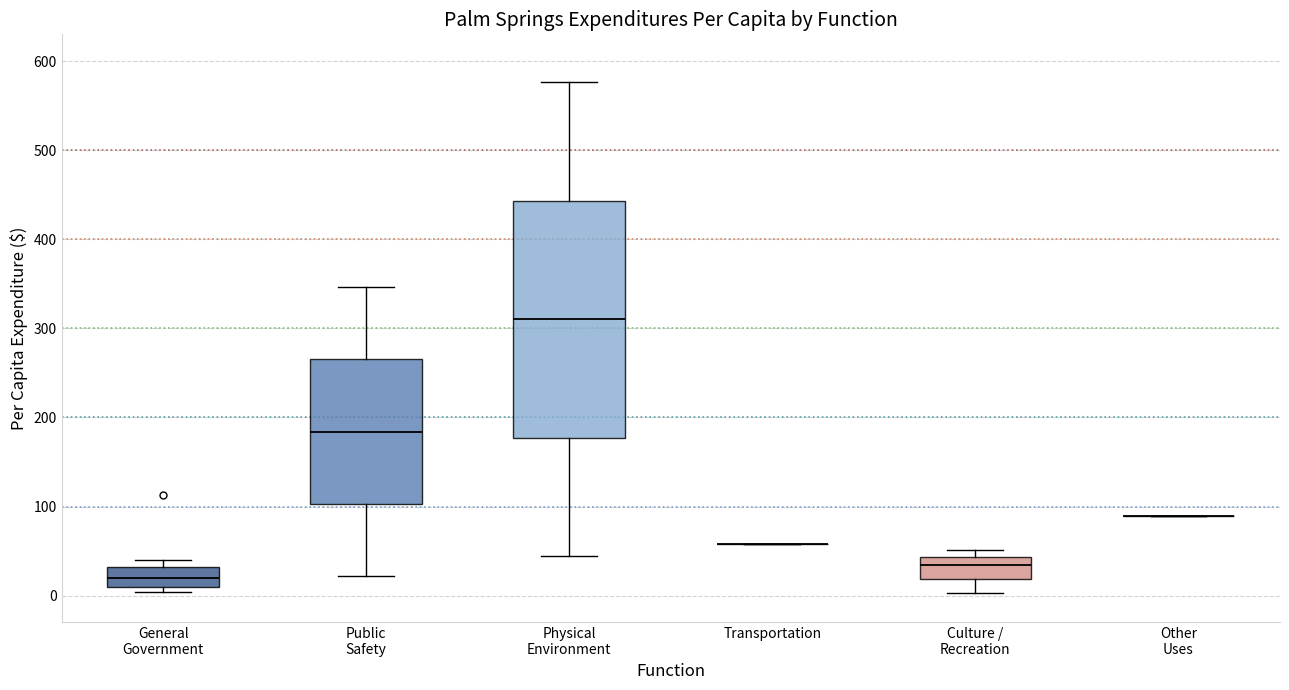

Where is the upper edge of the box for Physical Environment on the y-axis? The values are not printed on the chart, so give them approximately, as read against the axis.

440